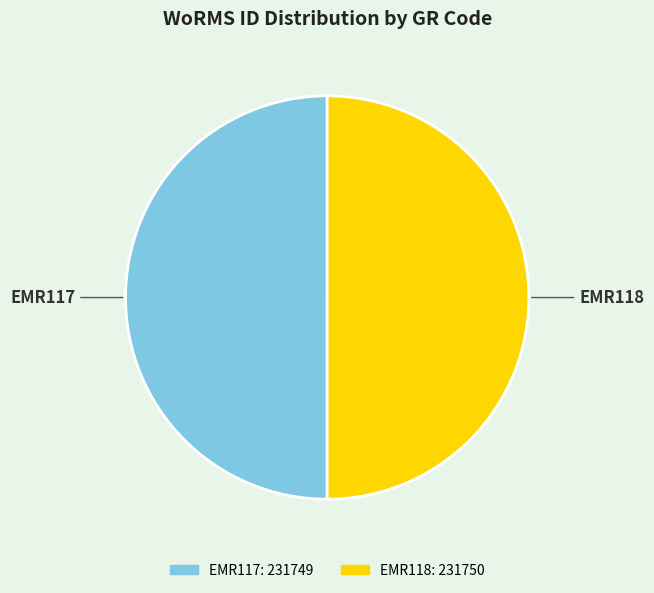

Is it true that EMR118 is 36% of the pie?

False